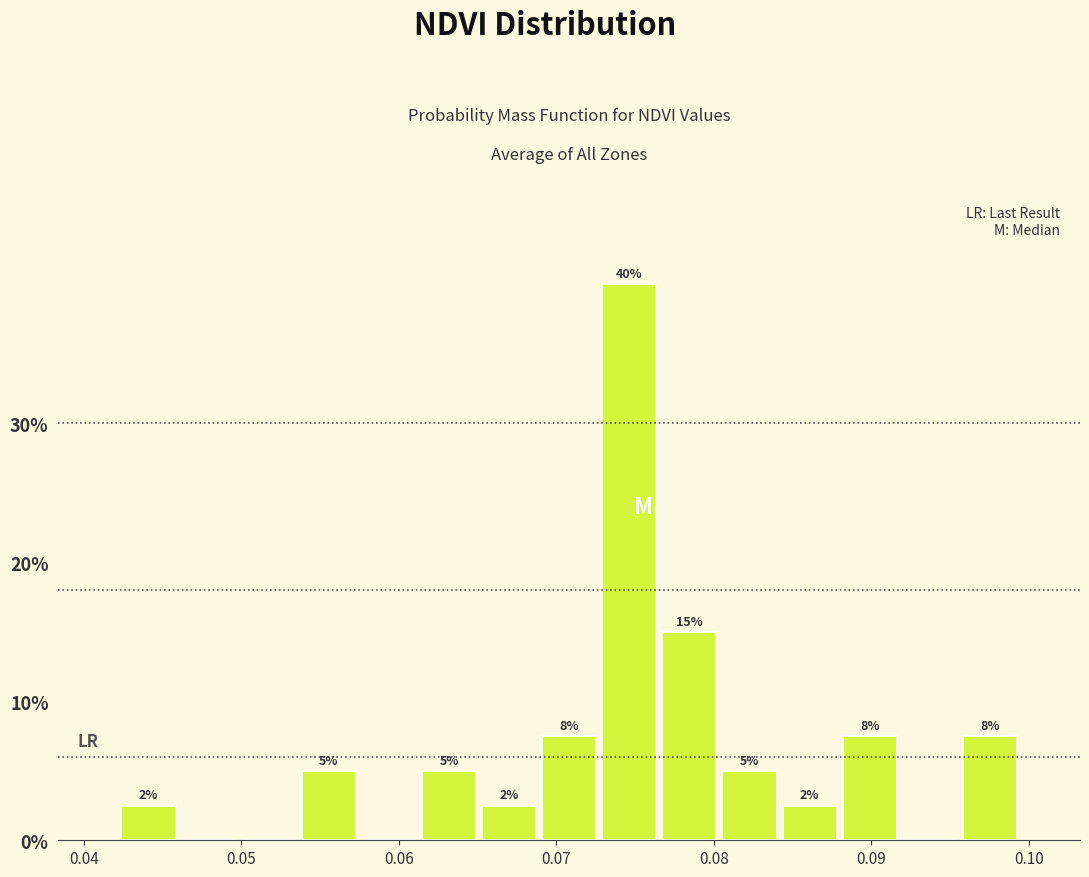

Read against the x-axis, roughly where is the centre of the tallest bar?

0.075